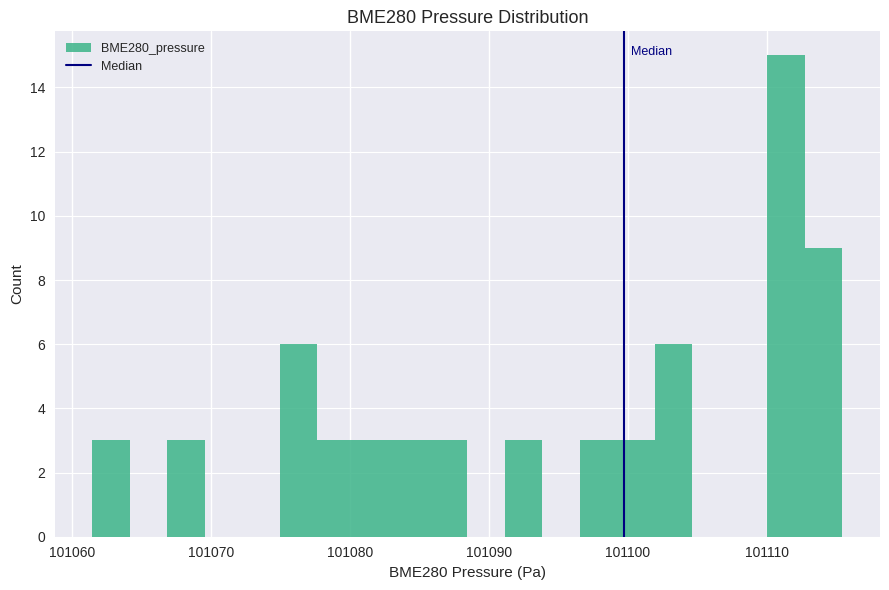

Read against the x-axis, roughly where is the centre of the tallest bar?

101111